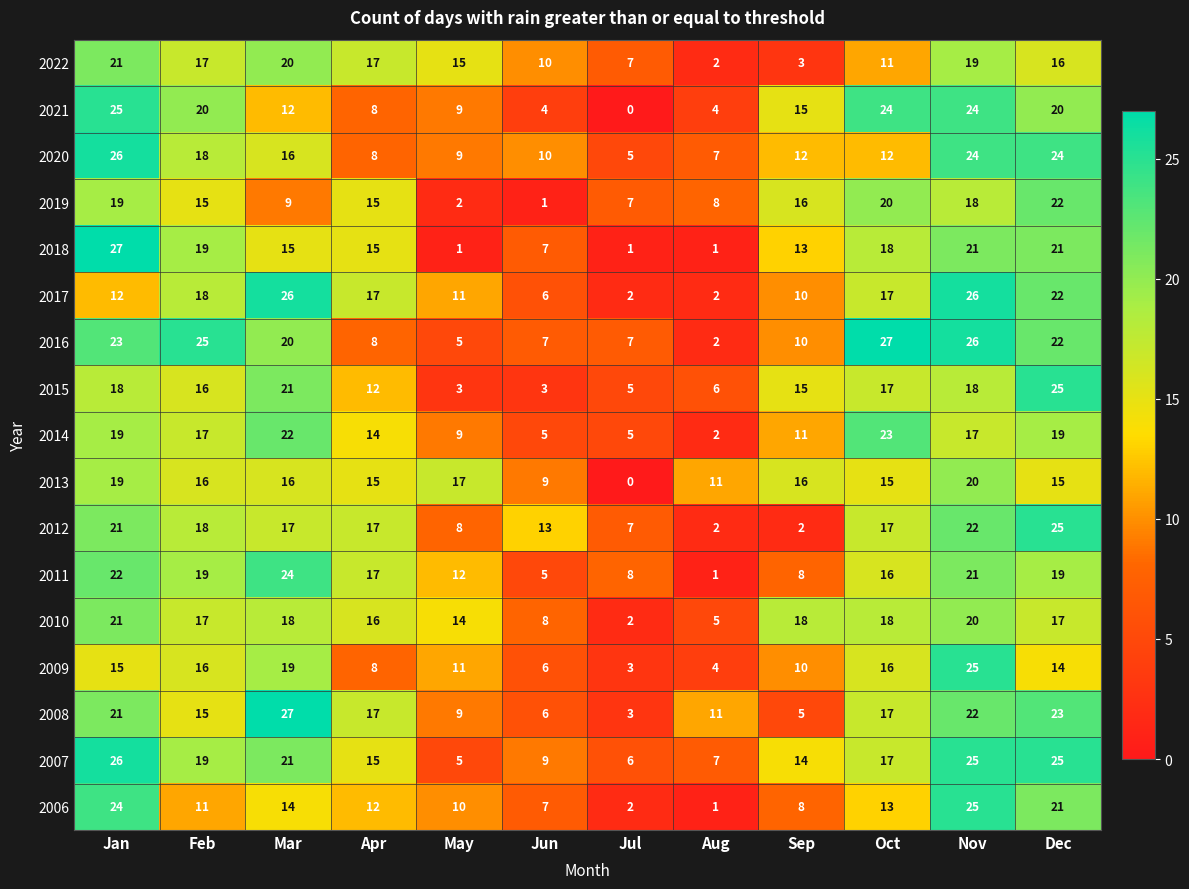

What is the total value across all series at Nov?

373